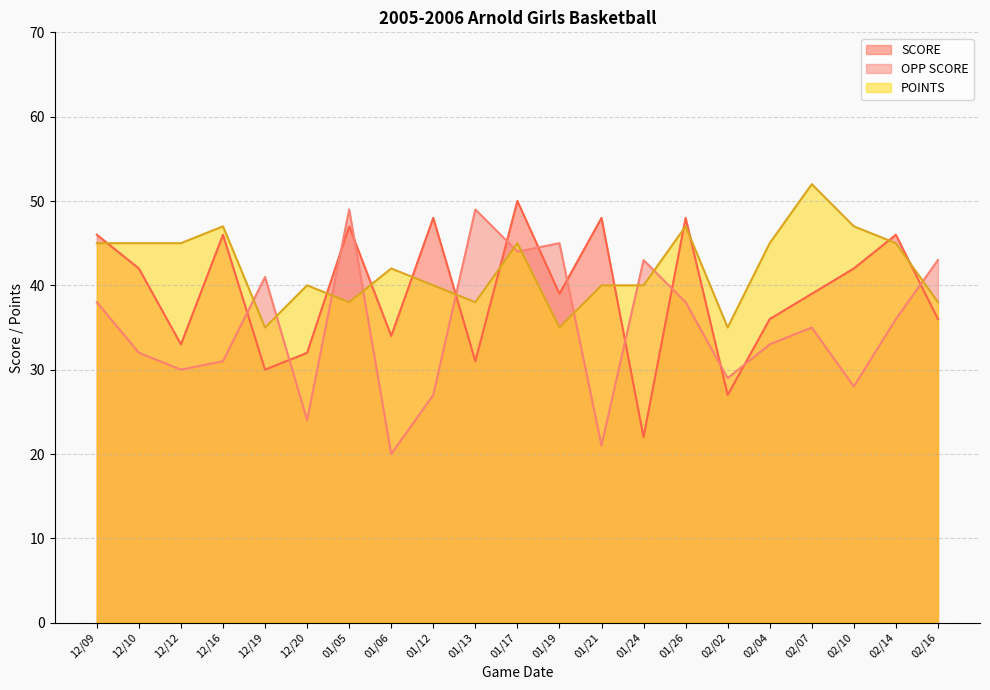

What is the difference between the second highest and minimum values in the SCORE series?

26